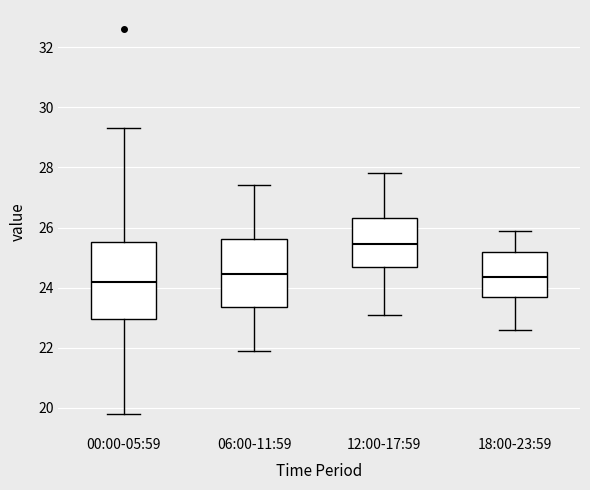

Reading left to right, read every box against the y-axis: the position of its median line, the range the box covers, and the ends of its whiskers. The values are not printed on the chart, so give them approximately, as read against the axis.

00:00-05:59: median 24.2, box 23.0 to 25.6, whiskers 19.8 to 29.4
06:00-11:59: median 24.4, box 23.4 to 25.6, whiskers 22.0 to 27.4
12:00-17:59: median 25.4, box 24.8 to 26.4, whiskers 23.2 to 27.8
18:00-23:59: median 24.4, box 23.6 to 25.2, whiskers 22.6 to 26.0